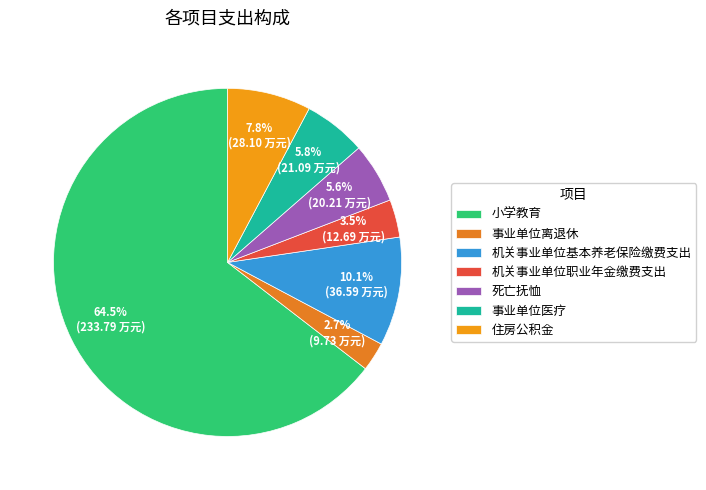

To the nearest percent, what portion does 小学教育 represent?

65%